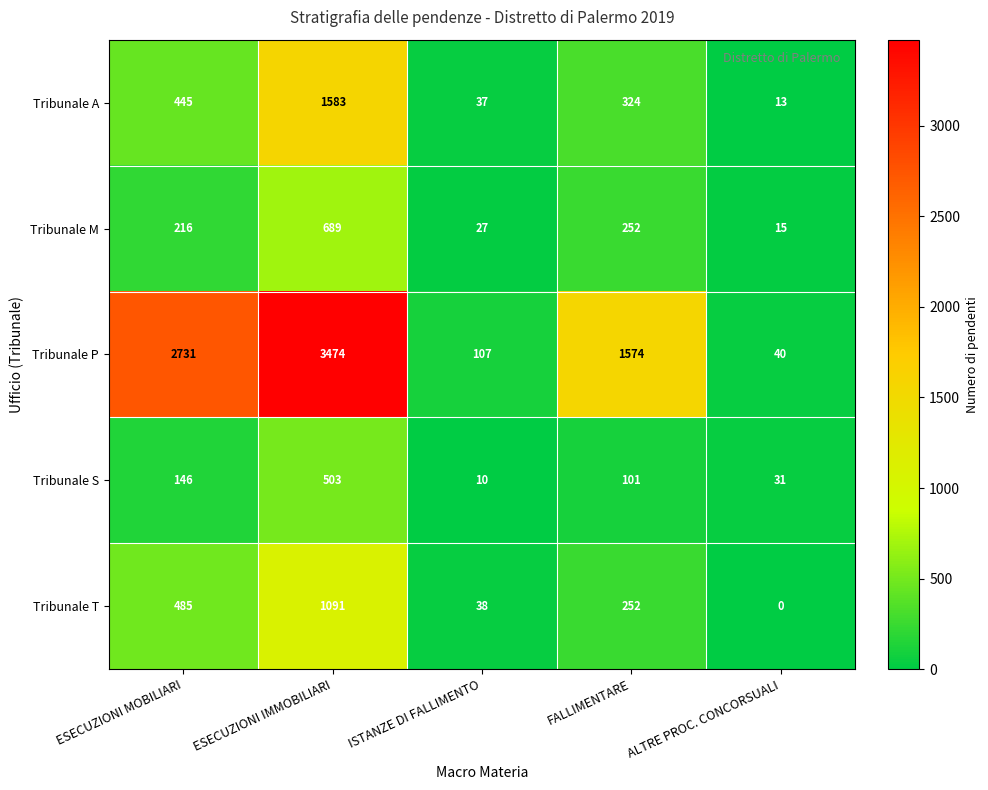

Reading left to right, extract all data points from this chart.

Tribunale A: 445	1583	37	324	13
Tribunale M: 216	689	27	252	15
Tribunale P: 2731	3474	107	1574	40
Tribunale S: 146	503	10	101	31
Tribunale T: 485	1091	38	252	0